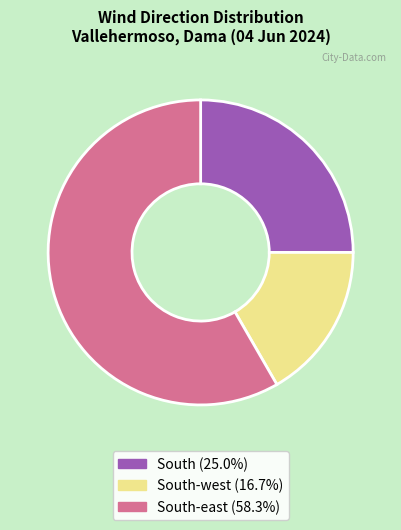

Does any single category account for the majority?

Yes